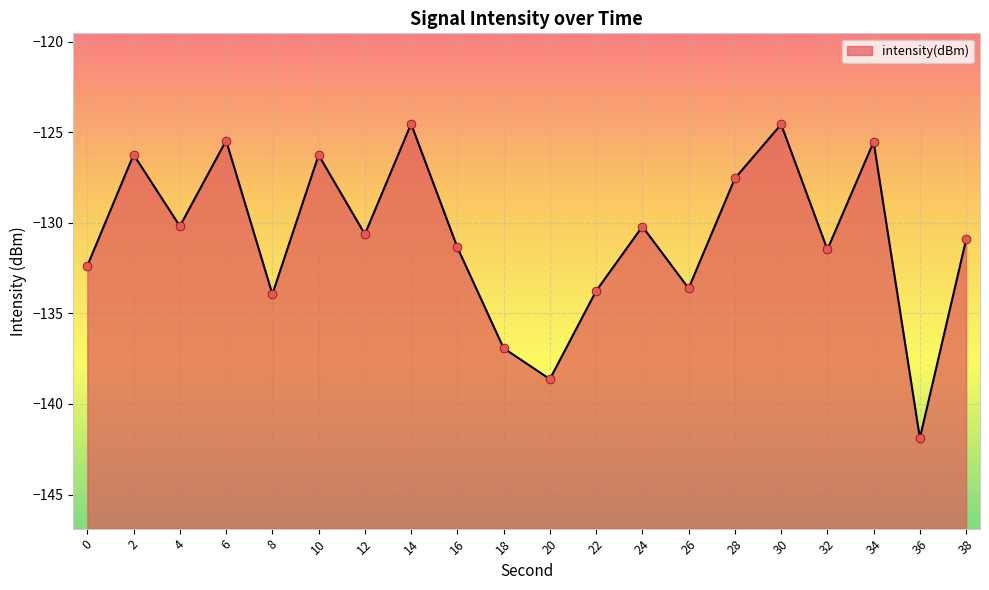

What is the change in value from 16 to 18?

-5.6